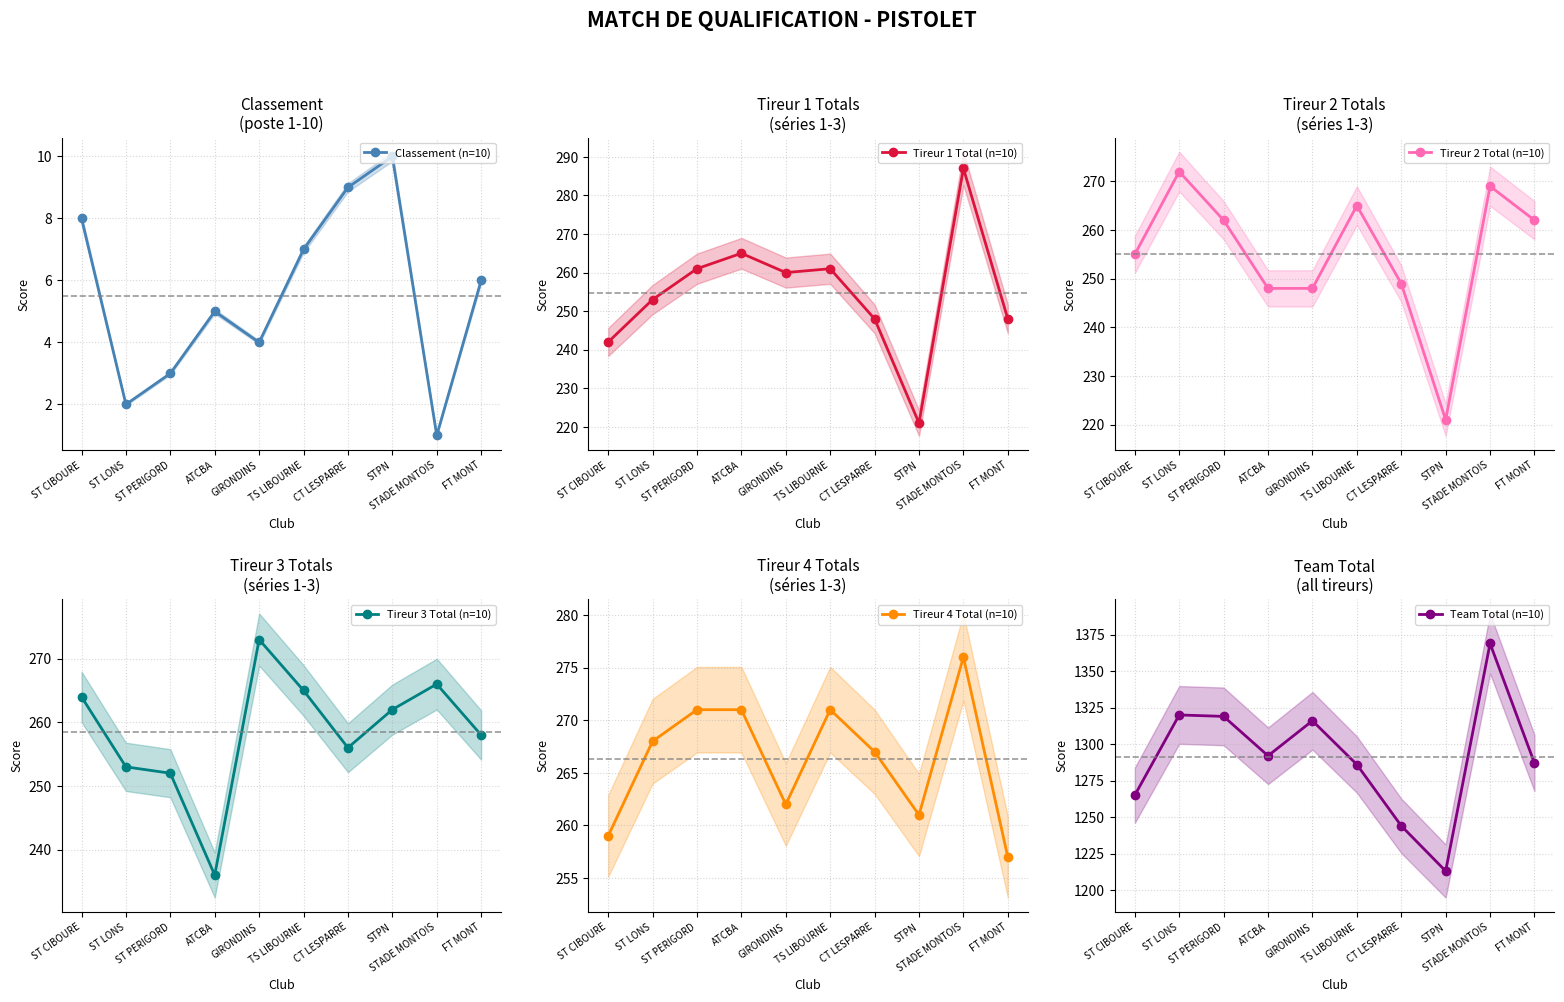

Which series has the largest total across all categories?

Team Total (n=10)